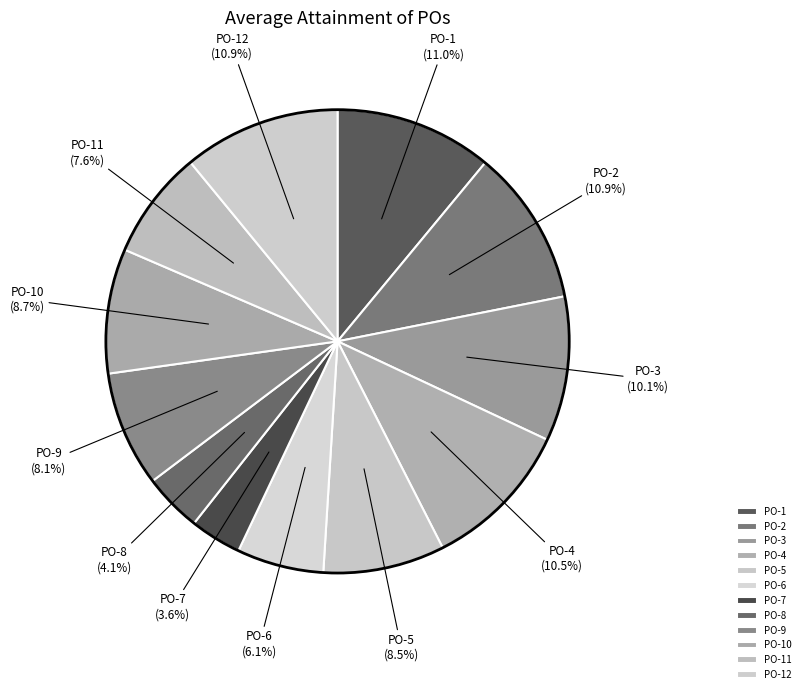

Between PO-11 and PO-12, which is larger?

PO-12